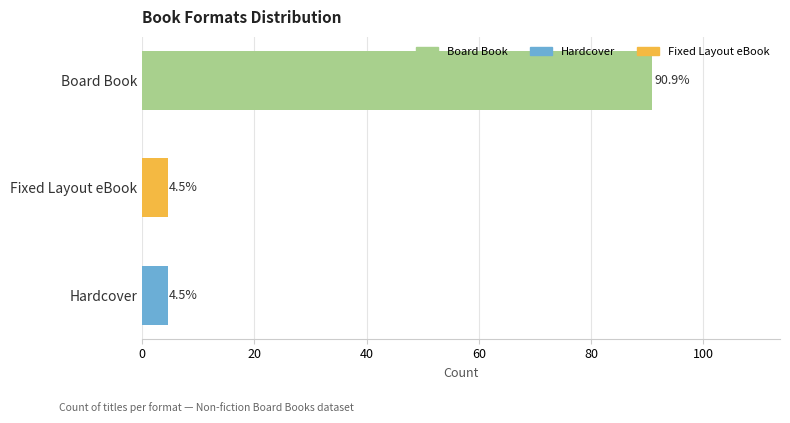

List the labels in order of value, smallest first.

Fixed Layout eBook, Hardcover, Board Book